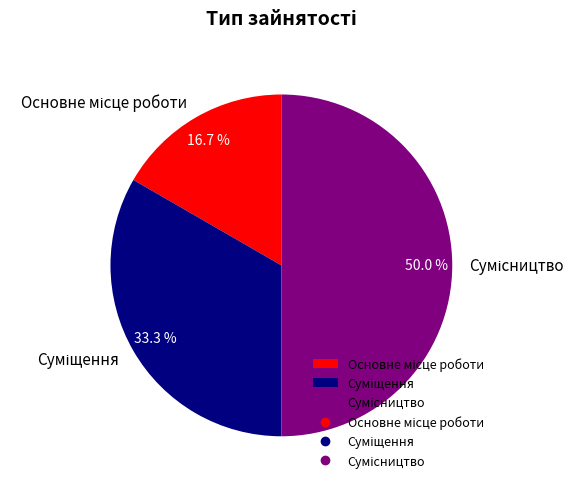

To the nearest percent, what is the difference between the largest and smallest slice percentages?

33%